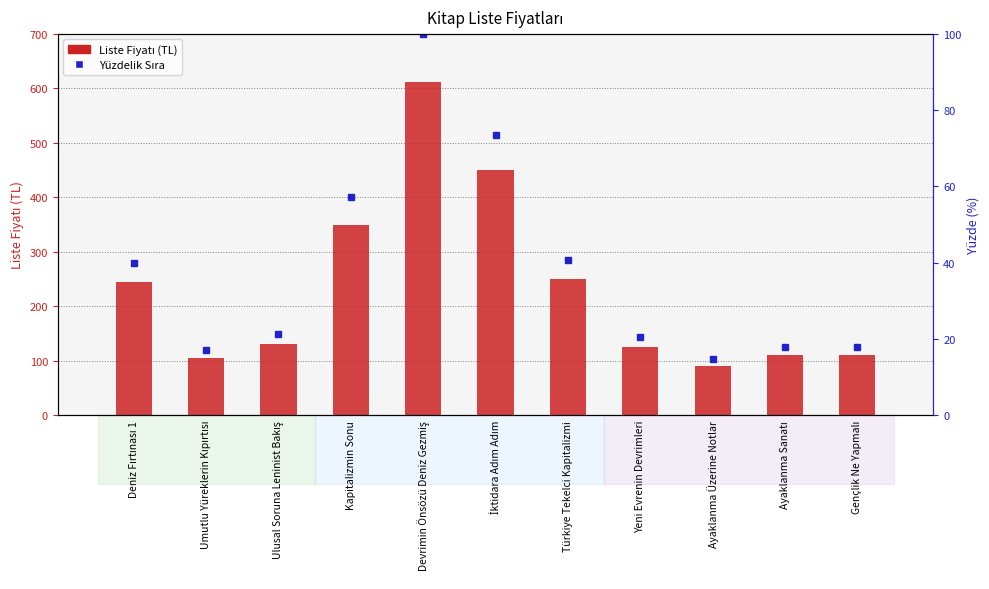

What is the value of the Liste Fiyatı bar at the 1st from the left?

245.0